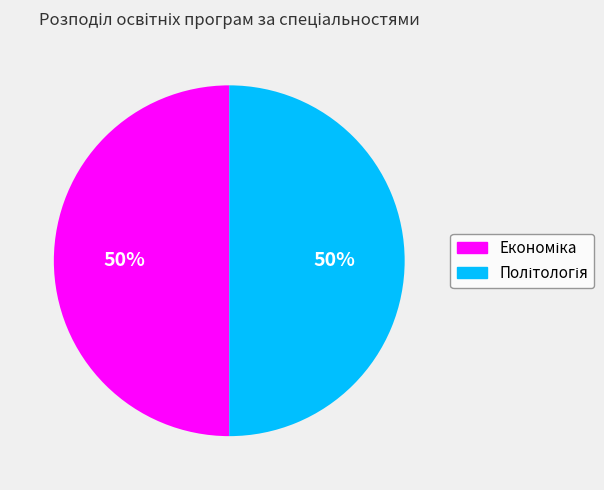

To the nearest percent, what is the average slice percentage?

50%